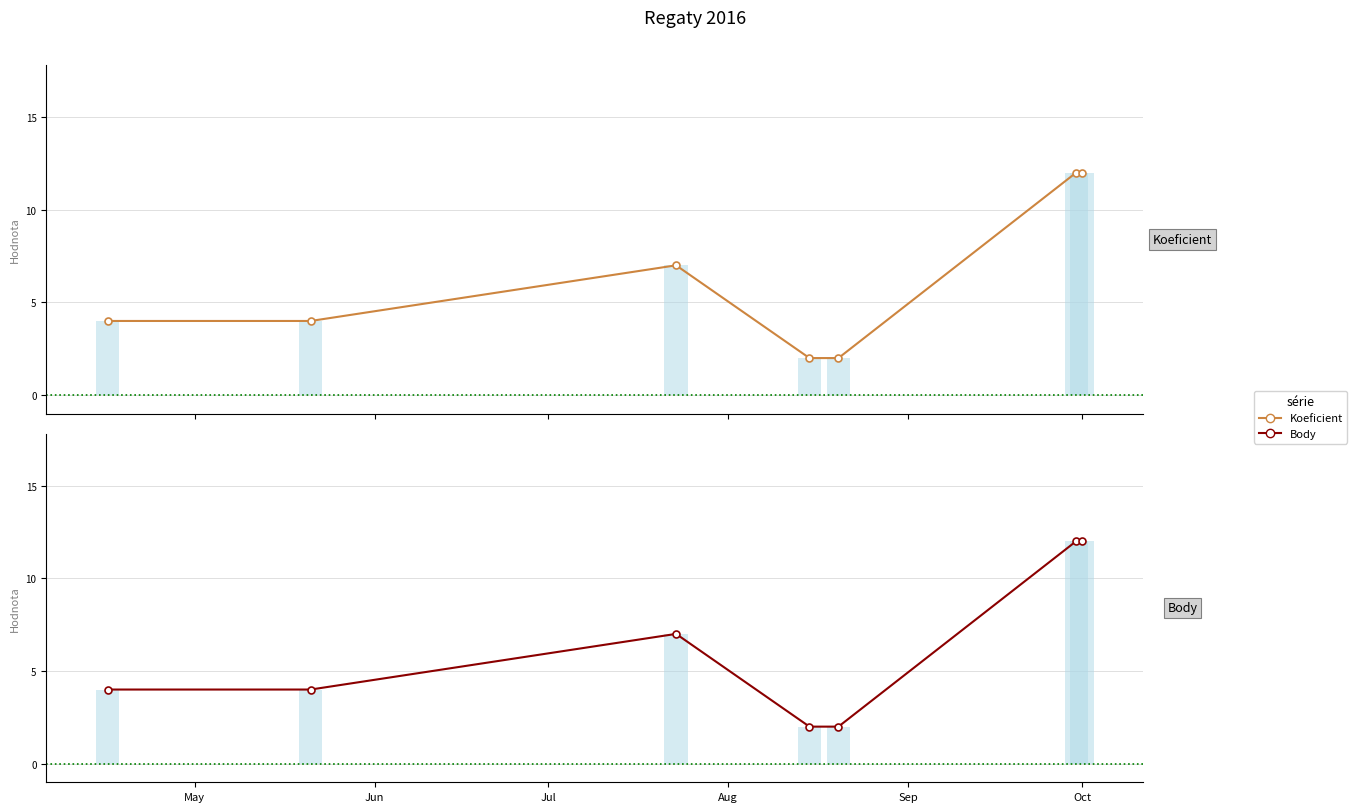

What is the smallest value displayed?

2